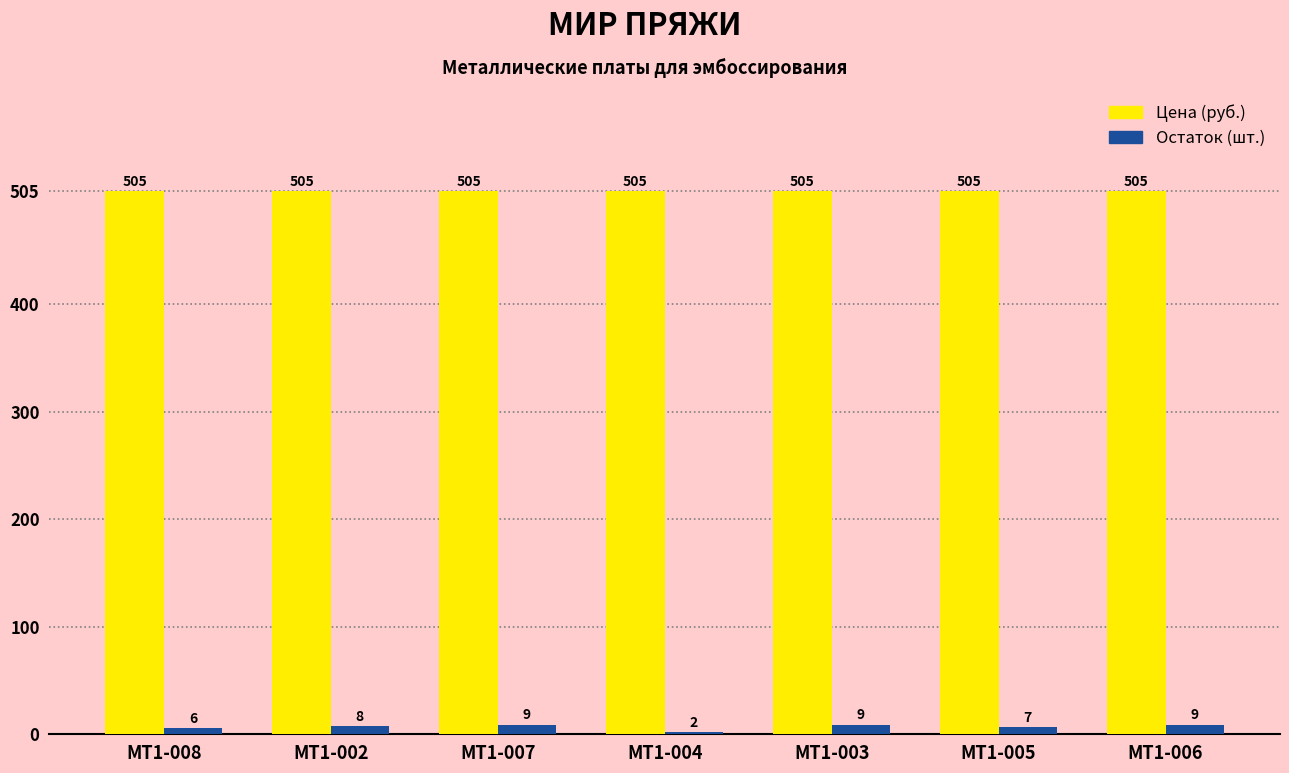

Which category has the lowest value across all series?

MT1-004